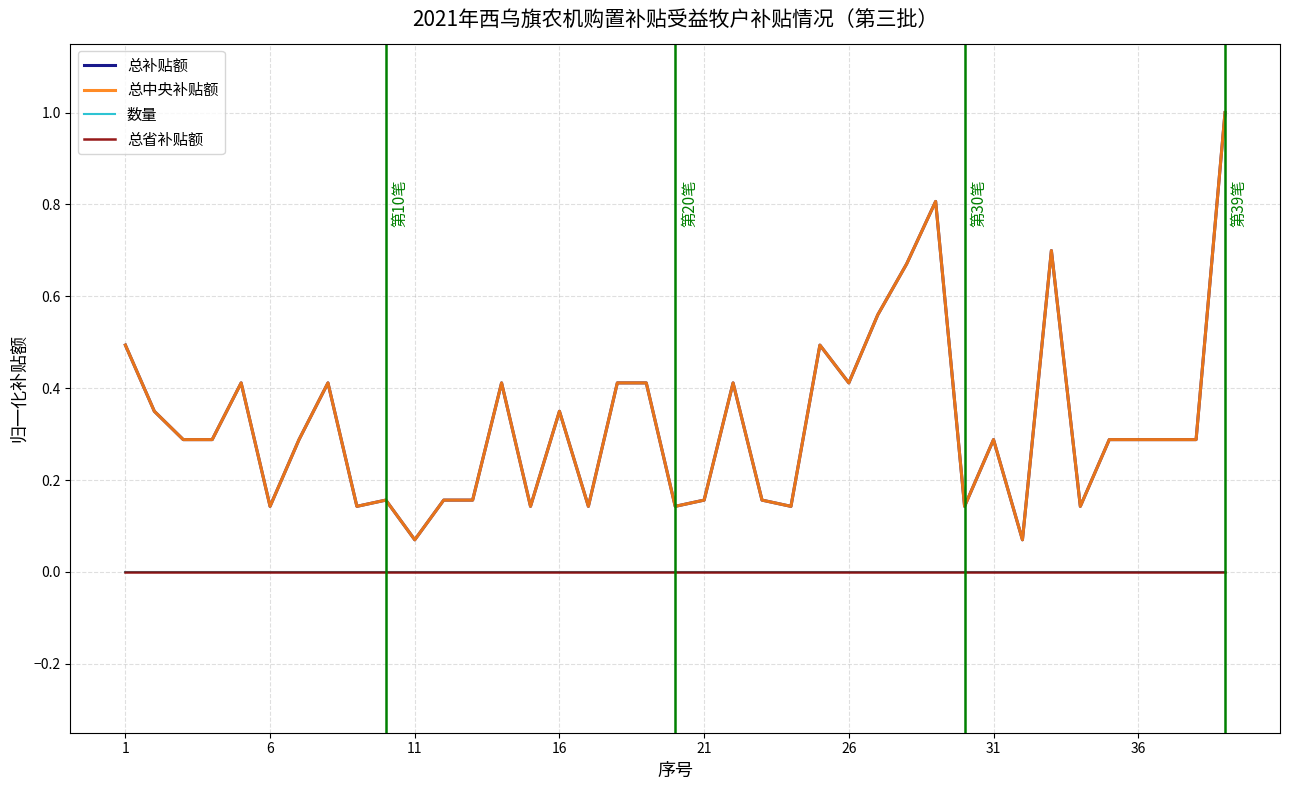

Rank the series by their maximum value, from lowest to highest.

总省补贴额, 数量, 总补贴额, 总中央补贴额